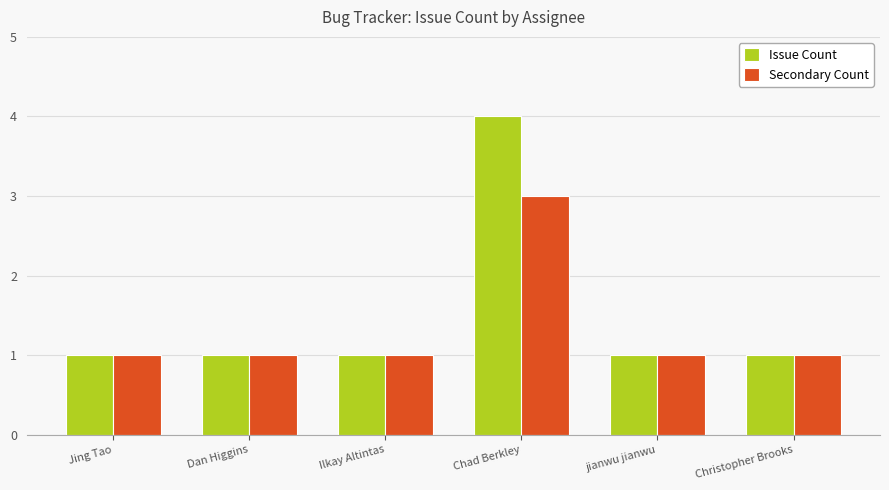

What is the highest value of the Secondary Count series?

3